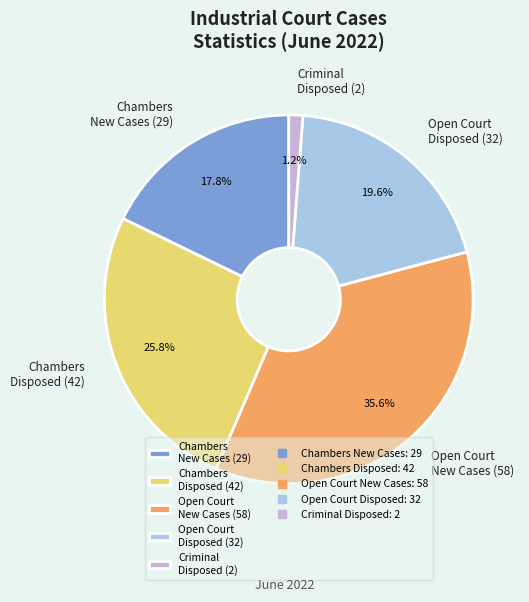

What percentage do Open Court New Cases (58) and Criminal Disposed (2) together represent?

36.8%